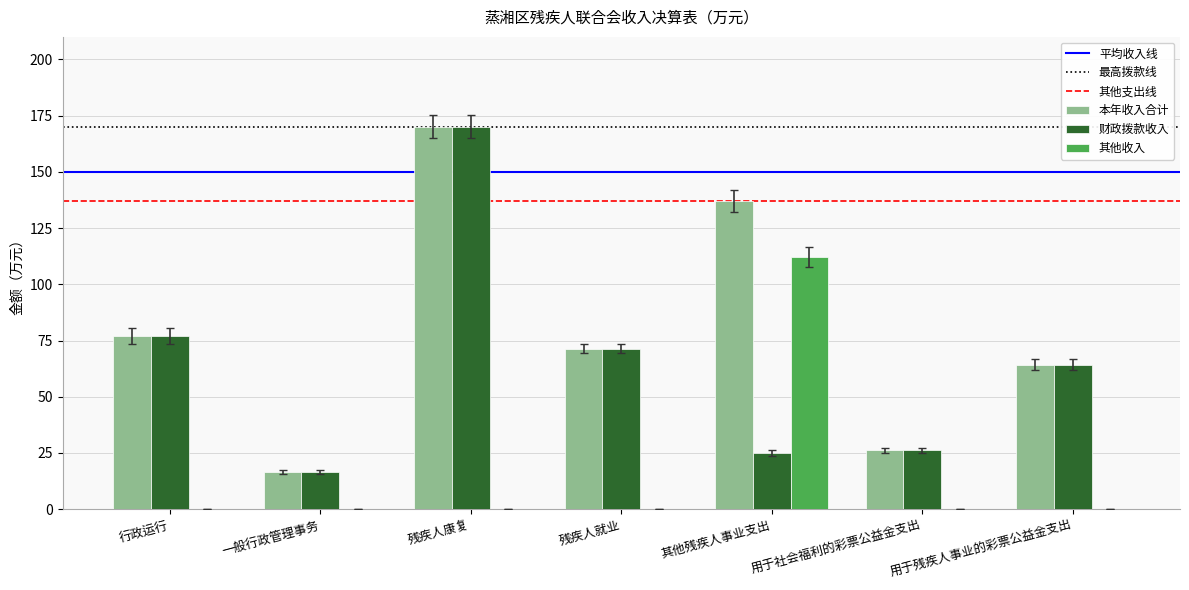

Which label corresponds to the largest value in the chart?

残疾人康复